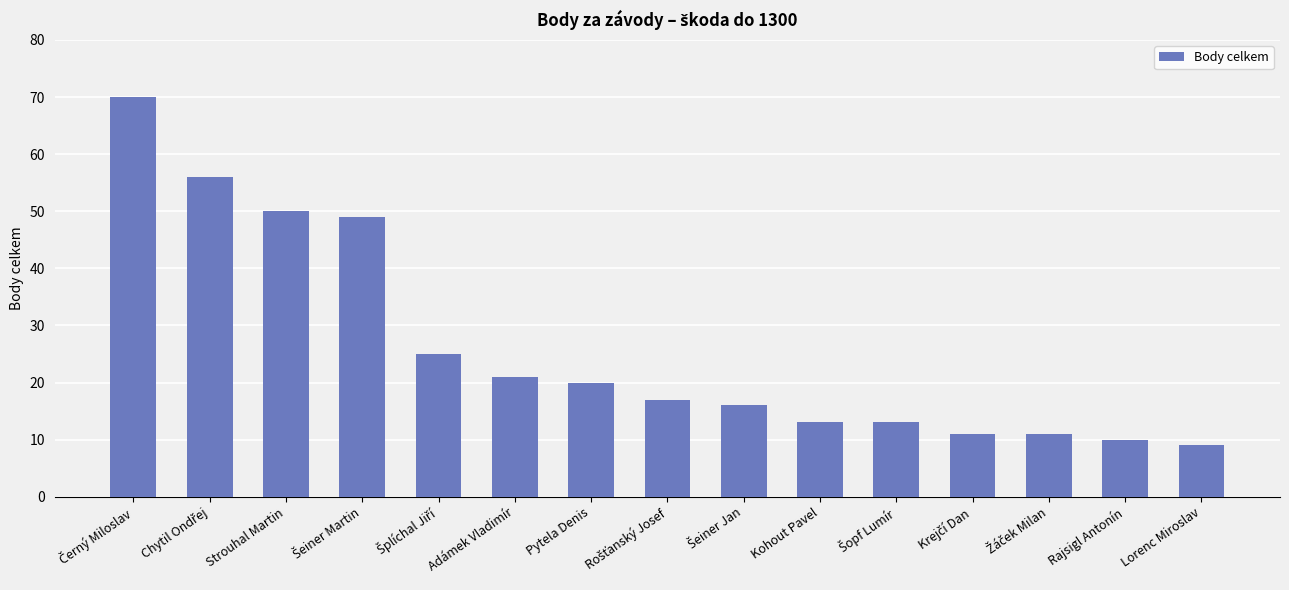

Reading left to right, what are all the values shown in this chart?

70	56	50	49	25	21	20	17	16	13	13	11	11	10	9